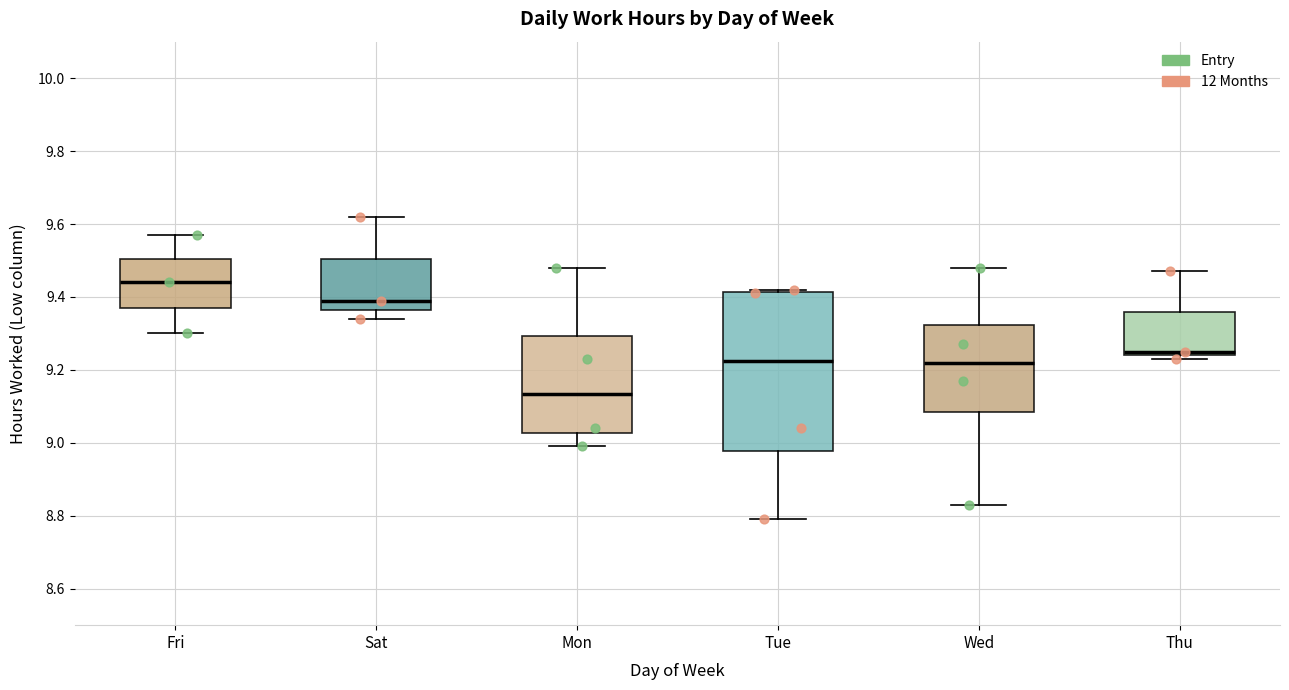

Which box's median line is the highest?

Fri